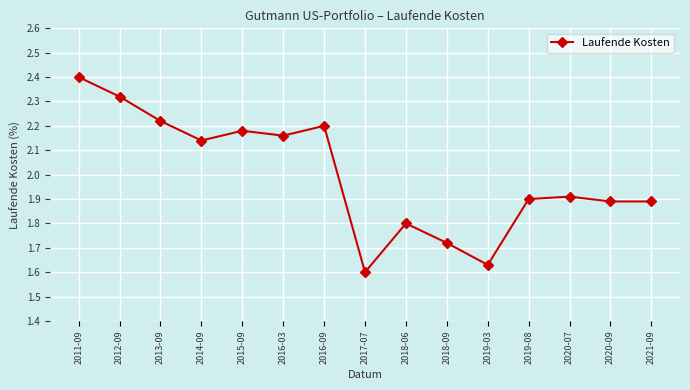

True or false: the data shows 2.2 at 2016-03.

True